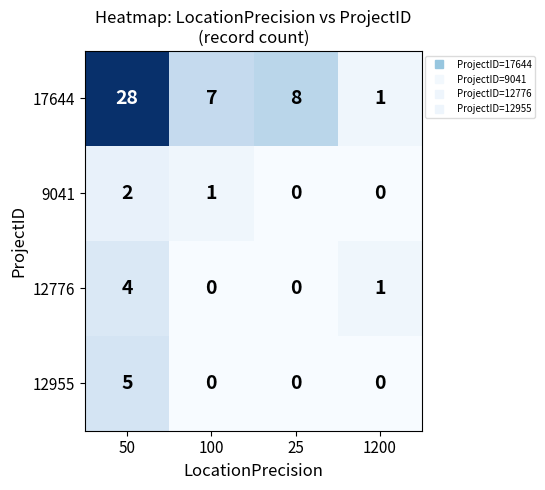

Count the number of data series in this chart.

4